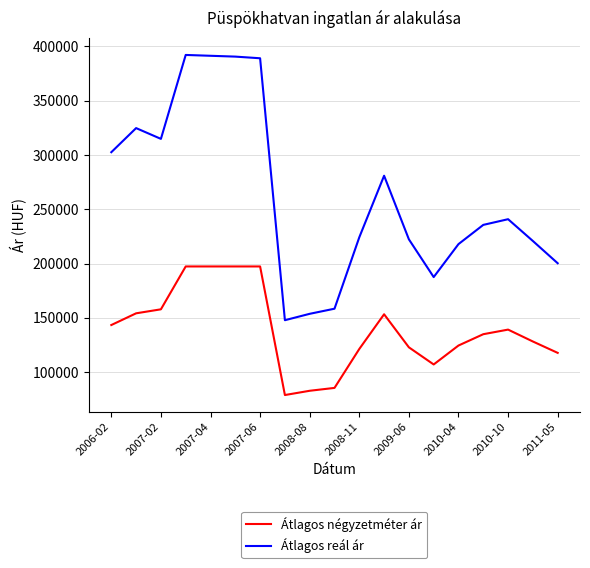

True or false: Átlagos négyzetméter ár and Átlagos reál ár cross at least once.

False